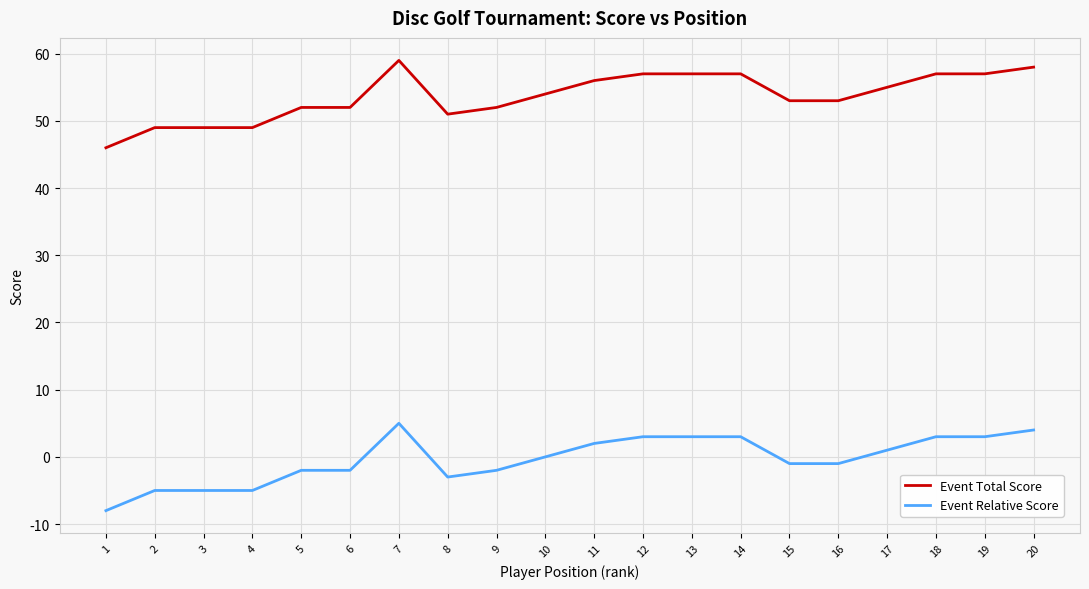

List the series in order of their overall mean, highest first.

Event Total Score, Event Relative Score